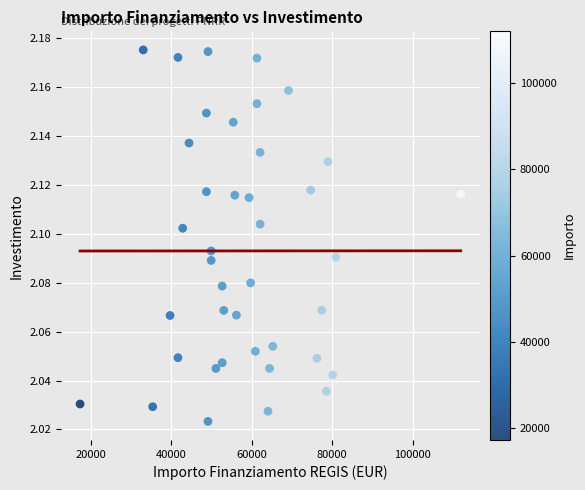

What is the range of X values (max minus min)?

94665.7